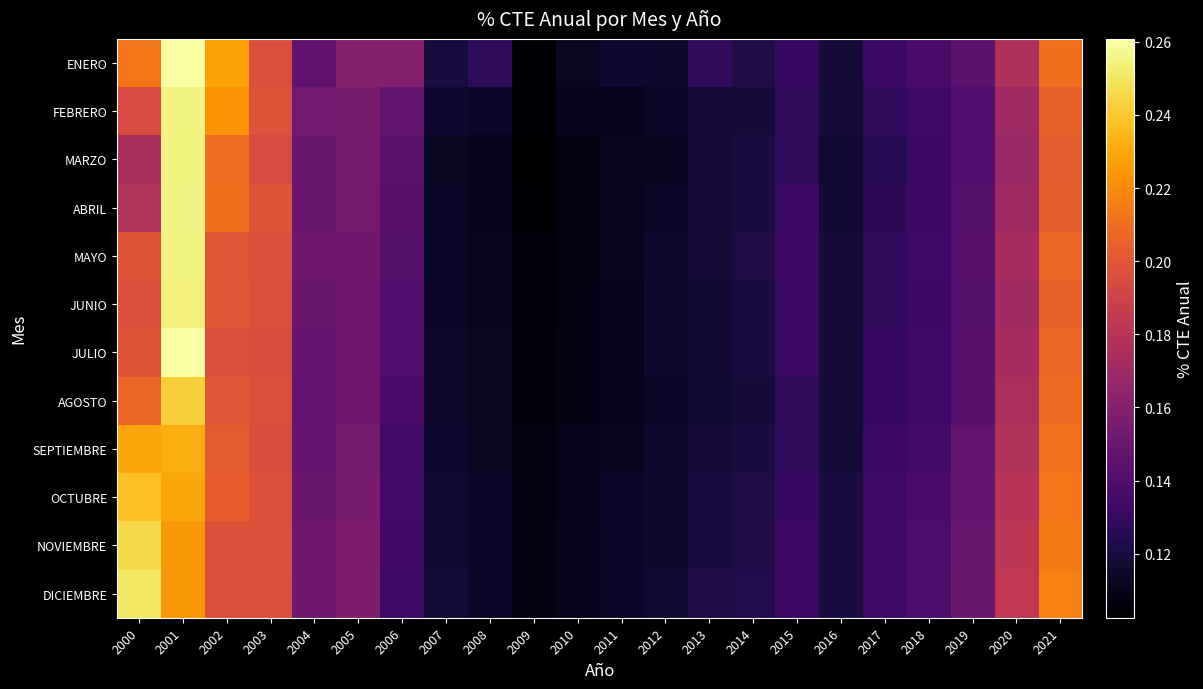

What is the total value across all series at 2014?

1.4